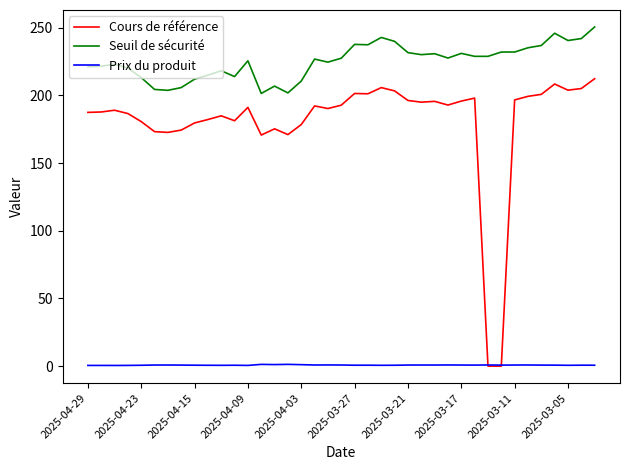

True or false: Seuil de sécurité and Cours de référence intersect in this chart.

False